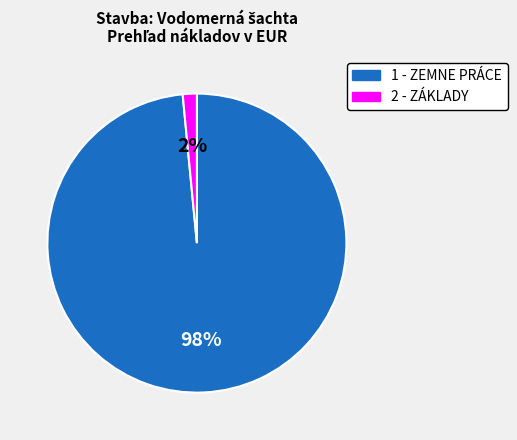

To the nearest percent, what is the combined percentage of 2 - ZÁKLADY and 1 - ZEMNE PRÁCE?

100%